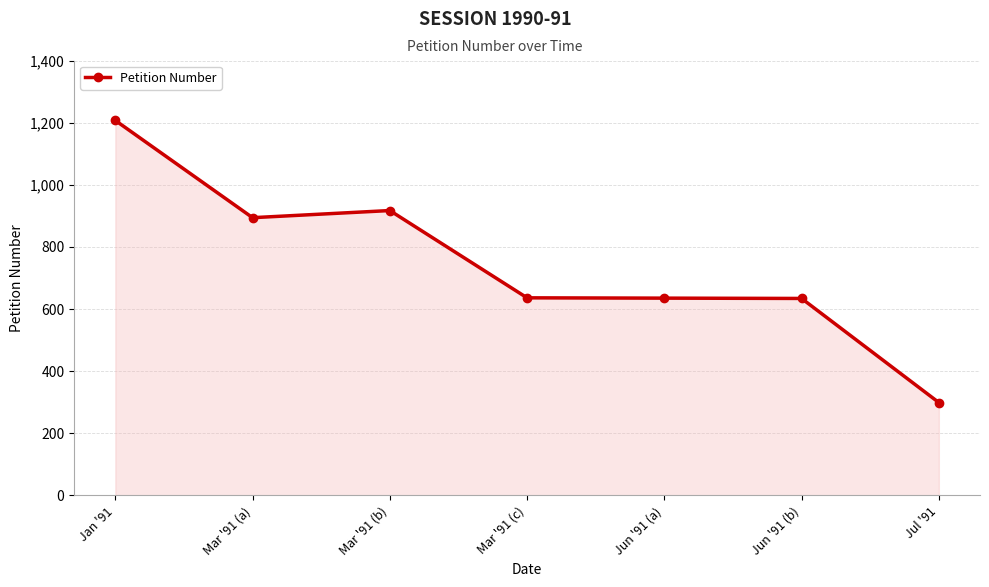

What is the average value?

746